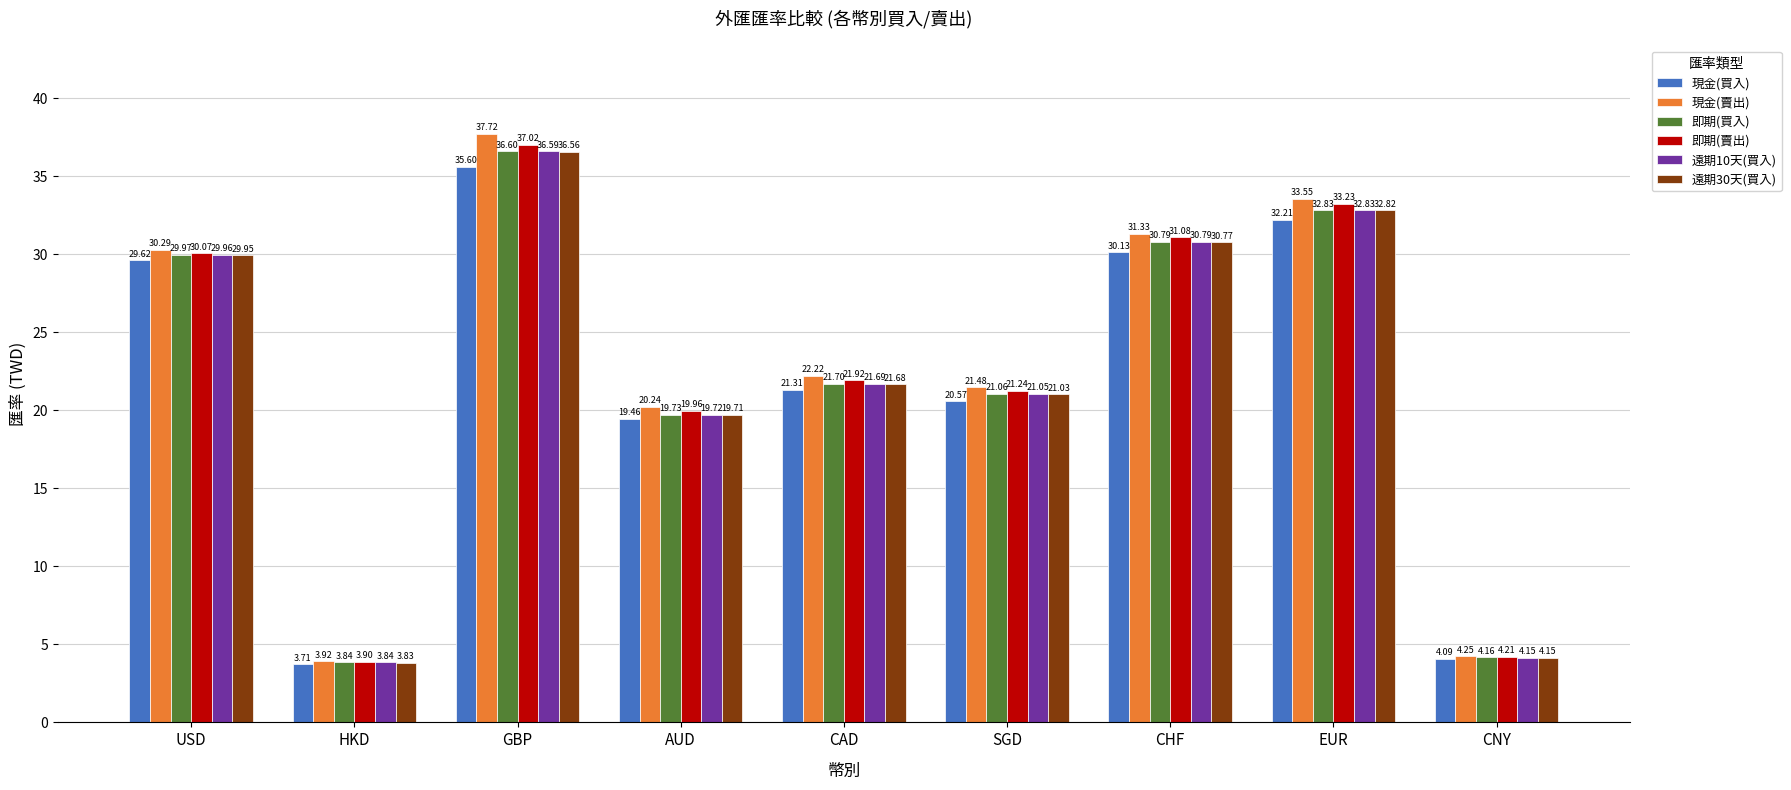

Is it true that 現金(賣出) equals 4.2 at CNY?

True